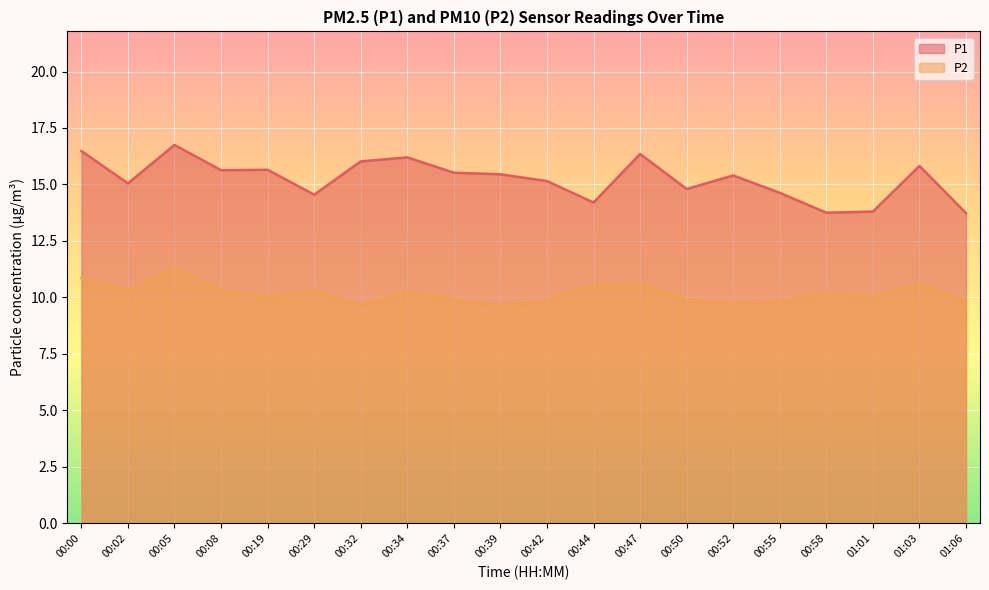

How many lines are shown in the chart?

2